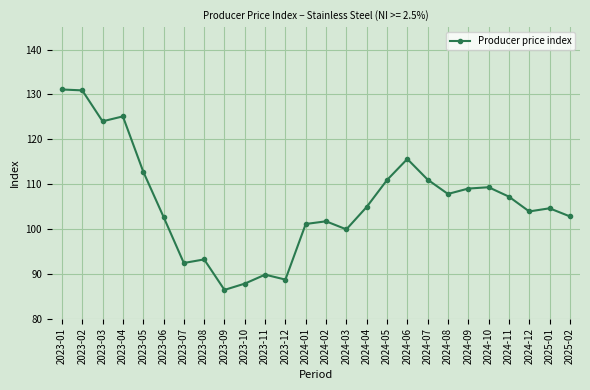

At which label is the value closest to 108?

2024-08